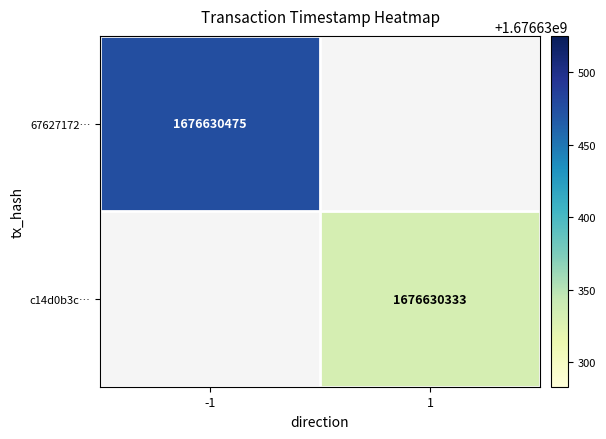

Which series has the largest range (max minus min)?

6762717213d37fa8b97fb95599f172370538f90